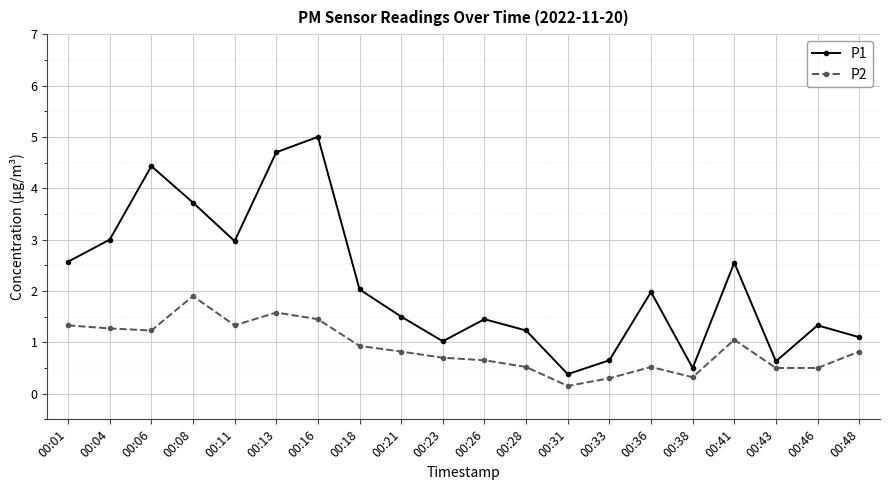

What is the value of the P2 point at the 4th from the left?

1.9